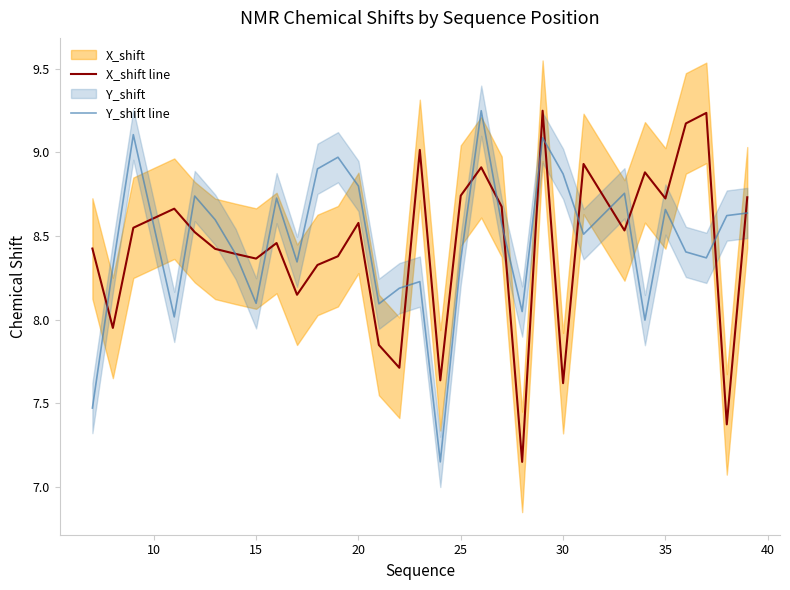

True or false: X_shift line has more than 0 interior local peaks.

True